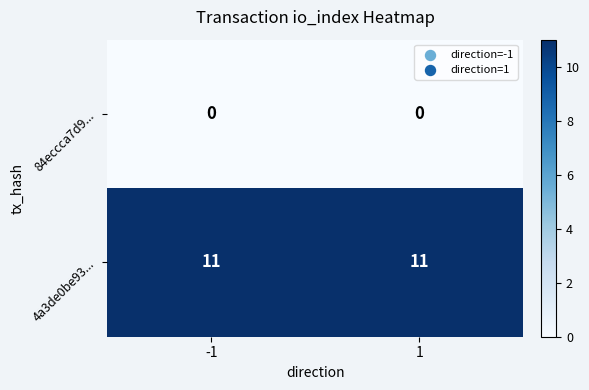

What is the difference between the highest and lowest values at -1?

11